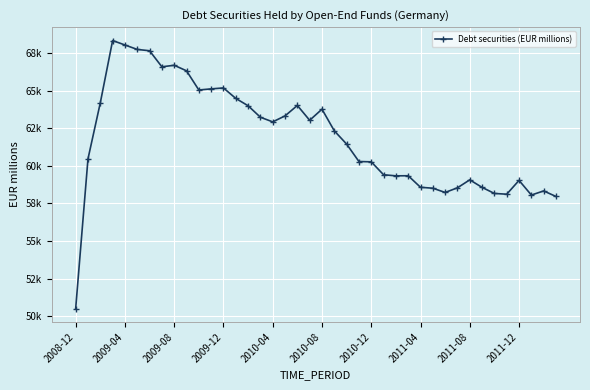

Does the chart have visible grid lines?

Yes